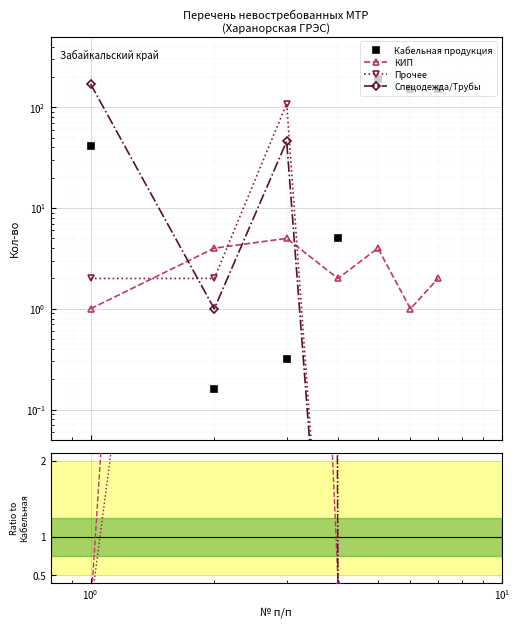

Which series changed the most between $\mathdefault{10^{-2}}$ and $\mathdefault{10^{1}}$?

Кабельная продукция